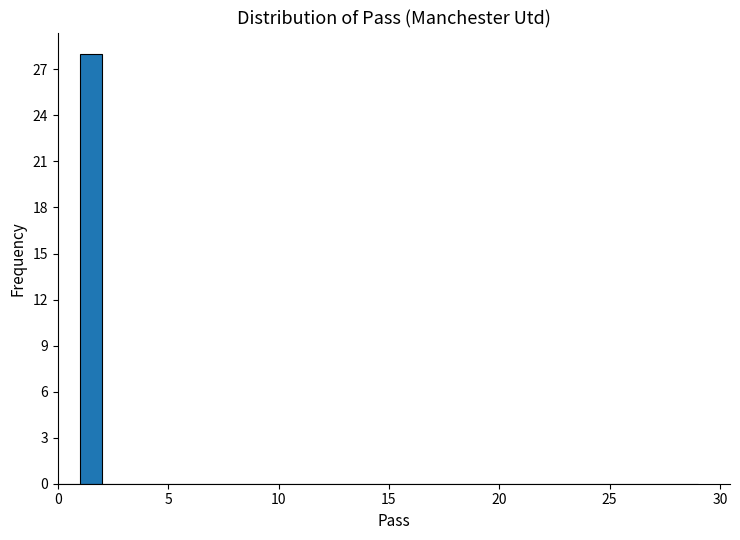

Read against the x-axis, roughly where is the centre of the tallest bar?

1.5